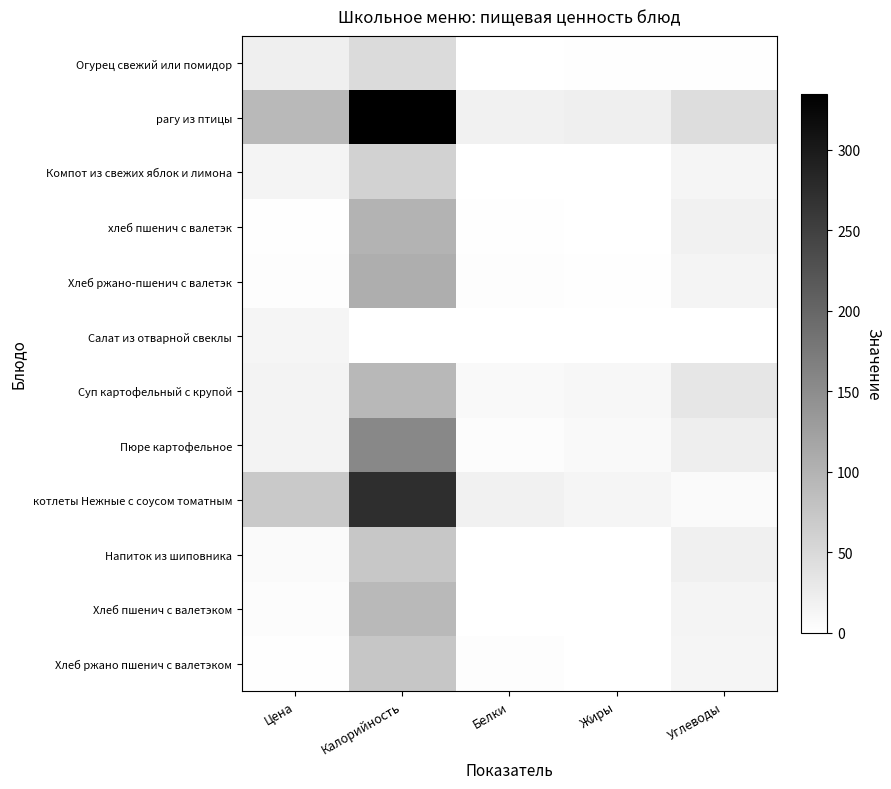

At how many categories does at least one series exceed 300?

1